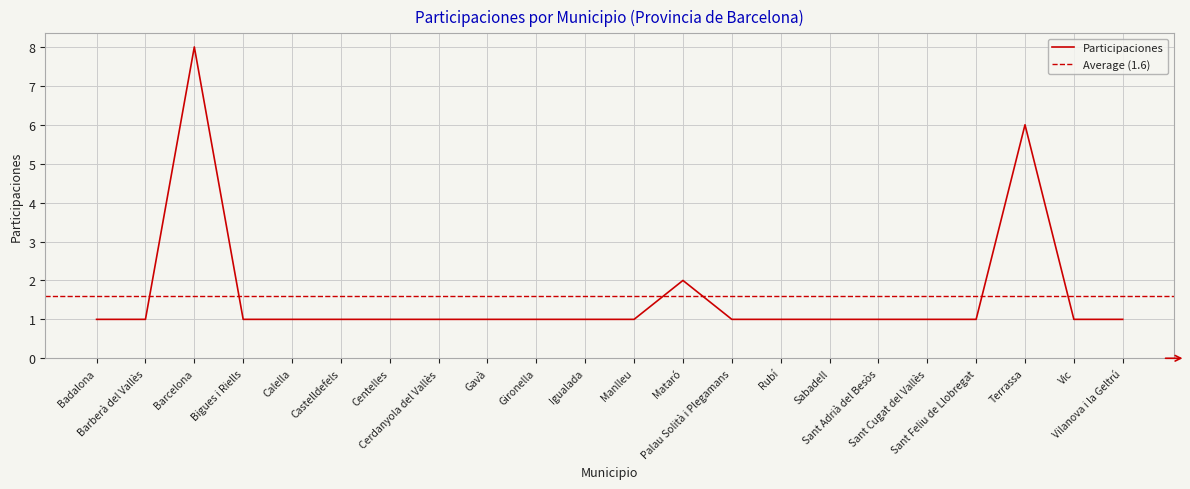

True or false: the data has more than 2 interior local peaks.

True